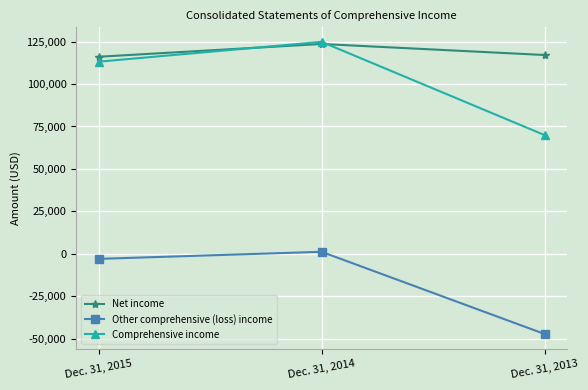

Reading left to right, what are all the values shown in this chart?

Net income: 116038	123562	117060
Other comprehensive (loss) income: -2910	1247	-47126
Comprehensive income: 113128	124809	69934